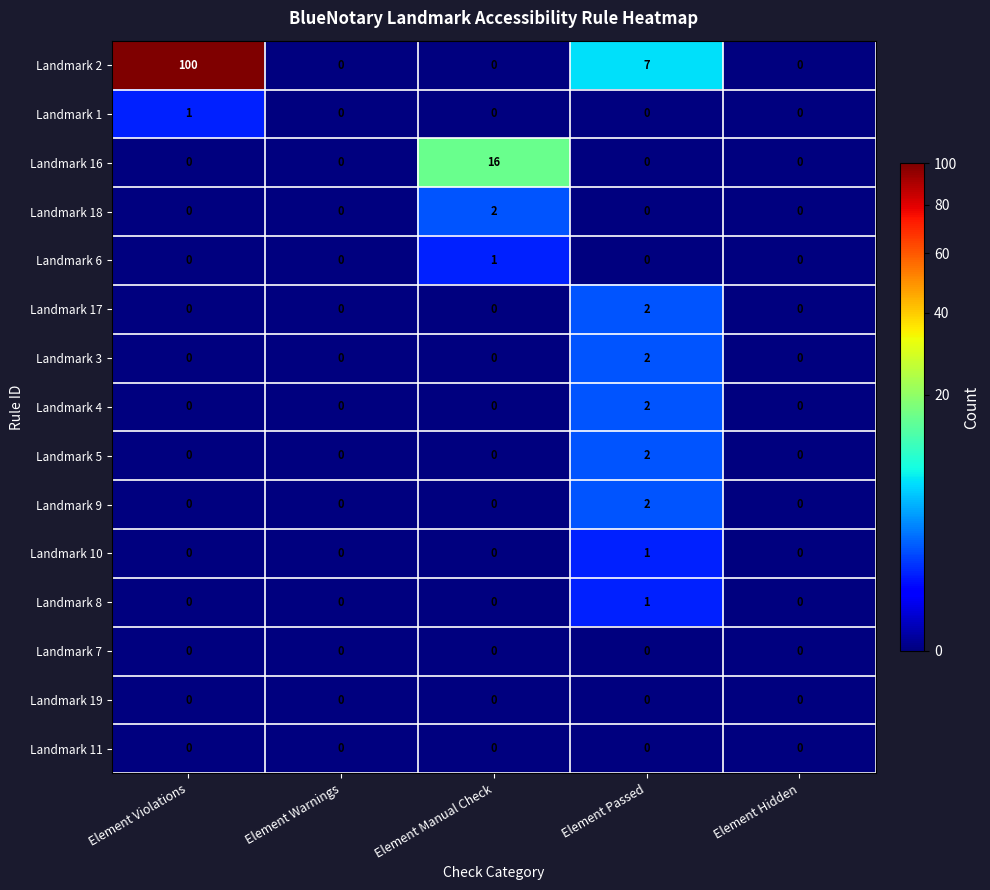

How many Landmark 9 values are between 0 and 1?

4